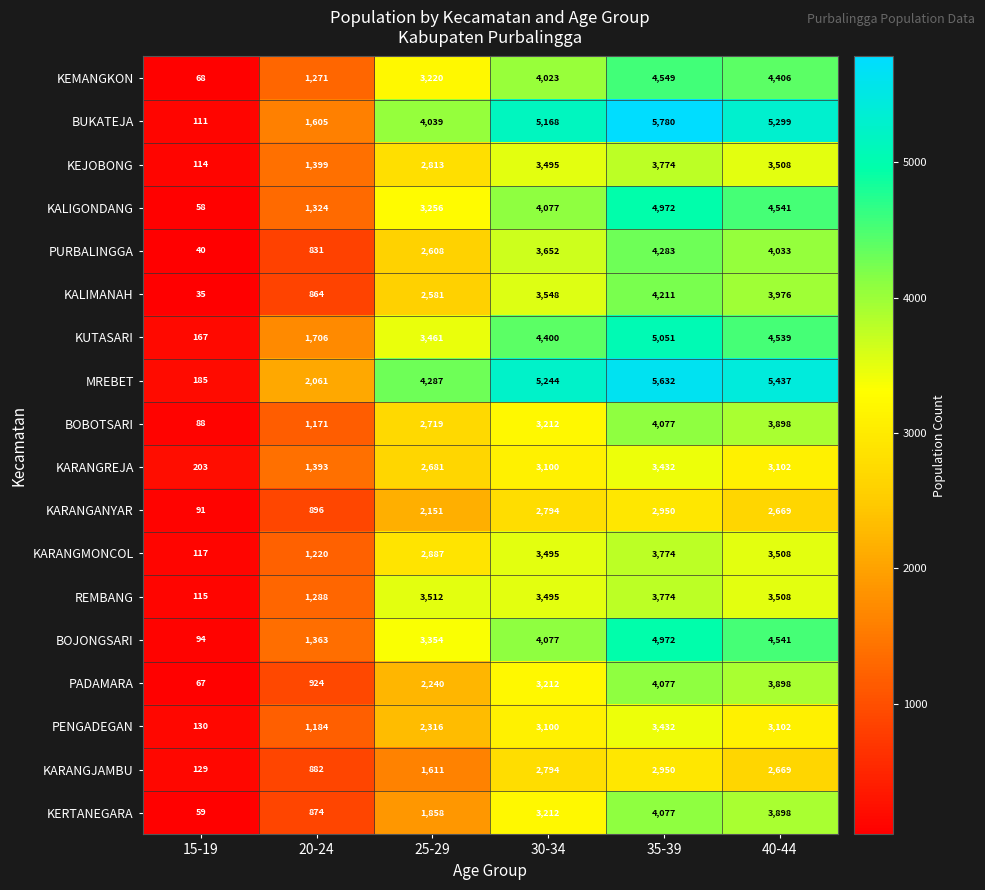

At how many categories does at least one series exceed 2534?

4